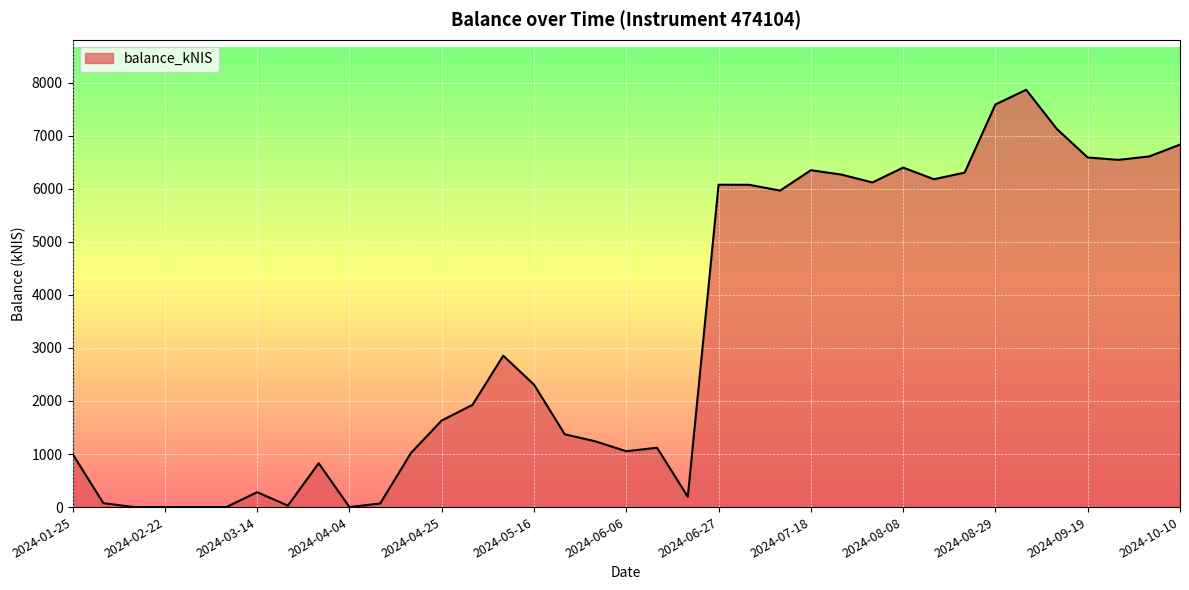

How many lines are shown in the chart?

1